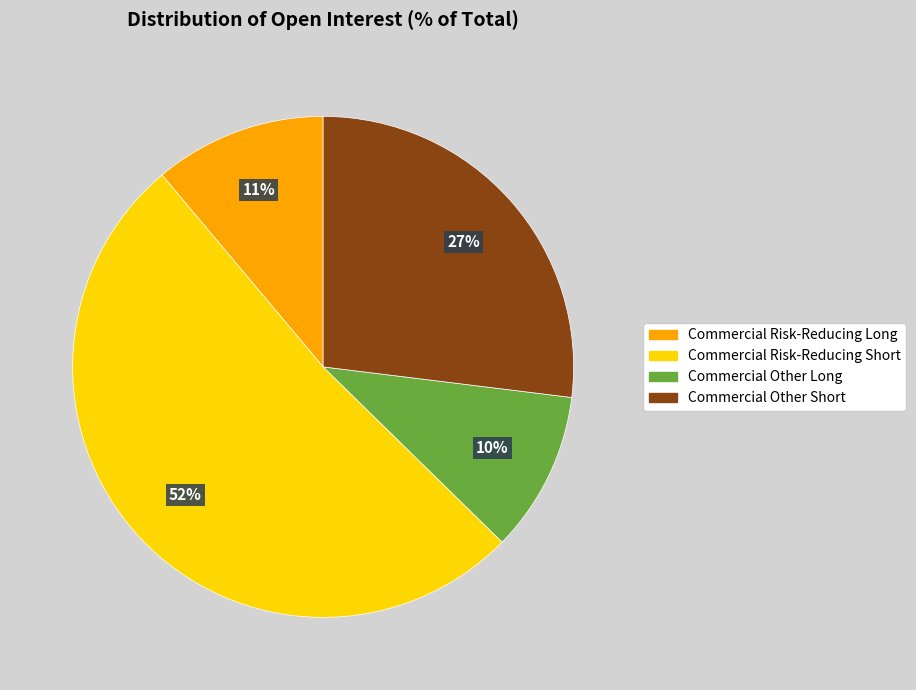

To the nearest percent, what is the average slice percentage?

25%